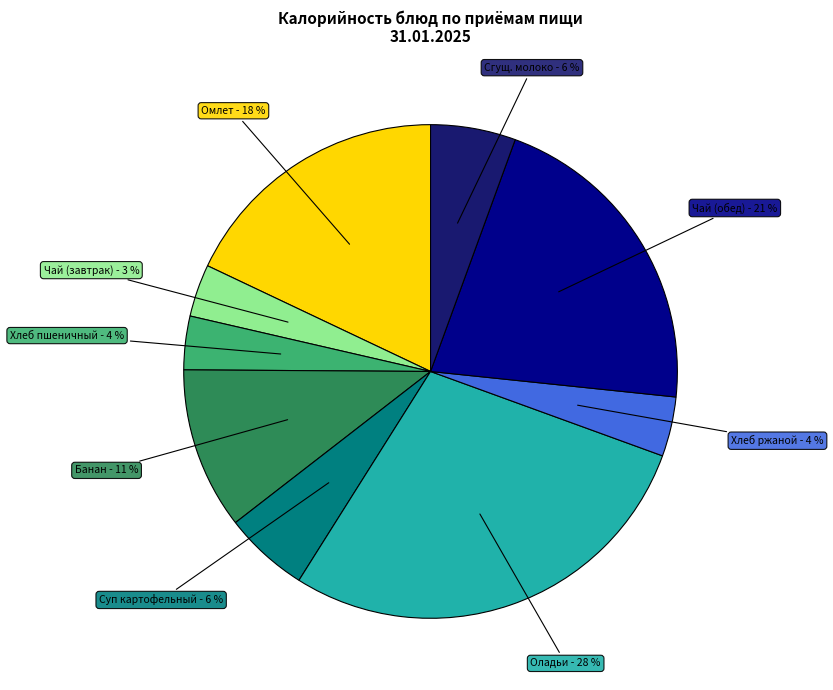

Is there any slice that represents more than half of the pie?

No